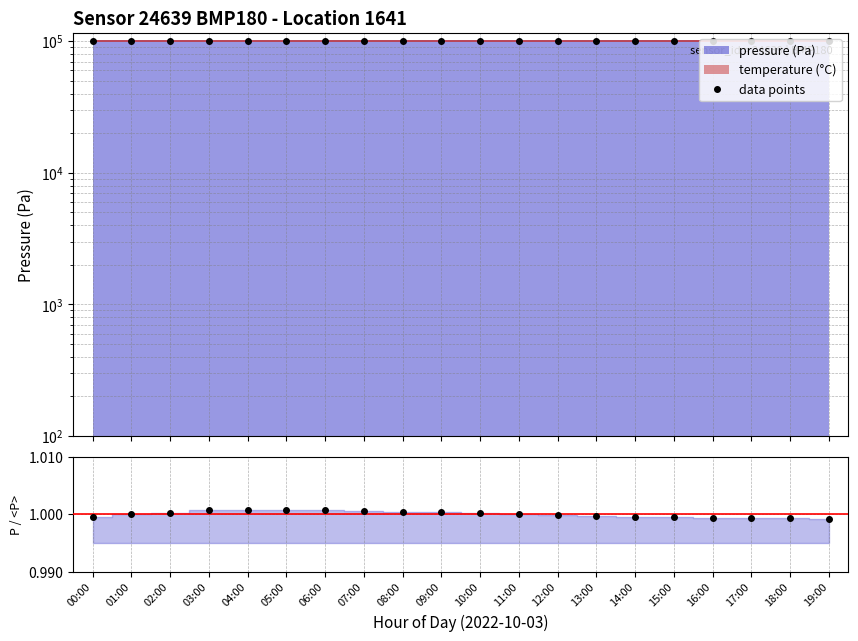

True or false: ratio and data points intersect in this chart.

False